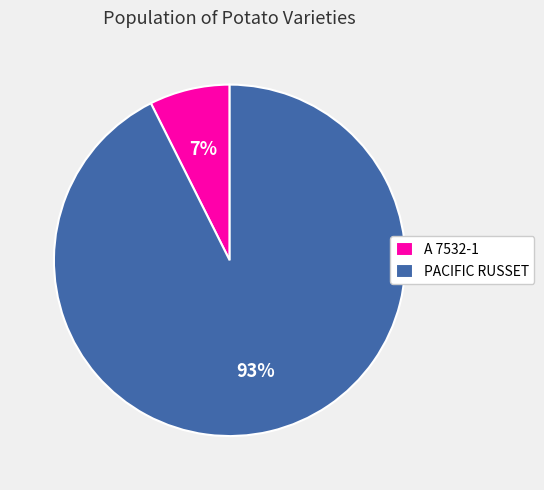

Which category accounts for the majority?

PACIFIC RUSSET